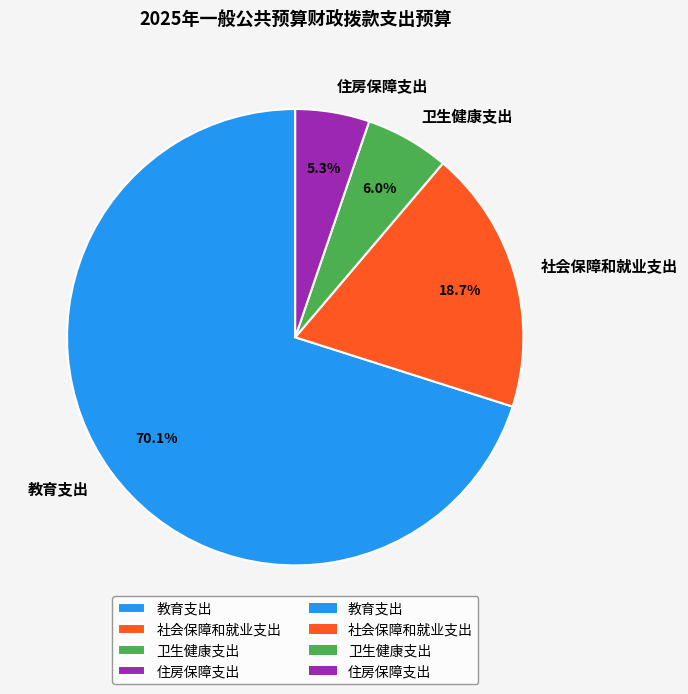

Do 卫生健康支出 and 住房保障支出 together represent more than half of the pie?

No